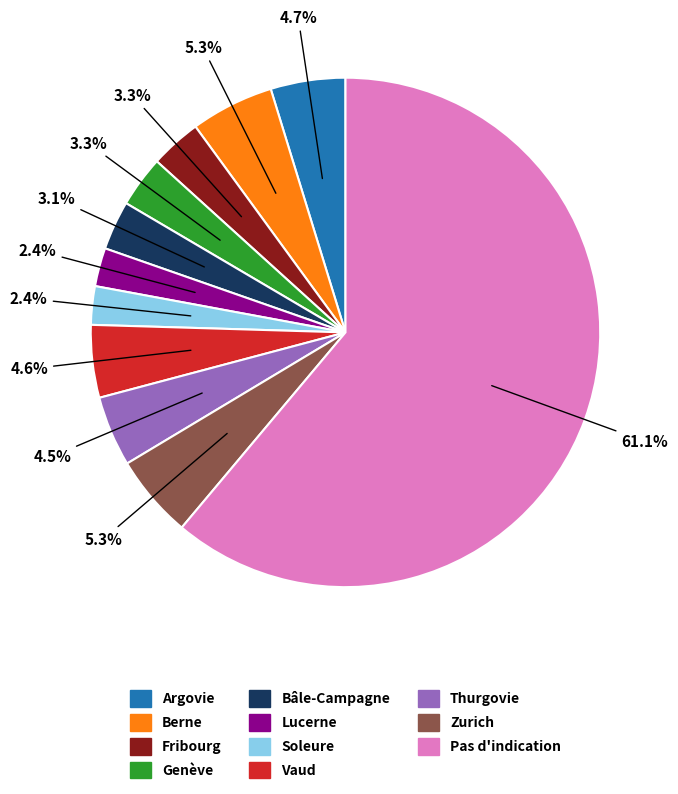

Is there any slice that represents more than half of the pie?

Yes